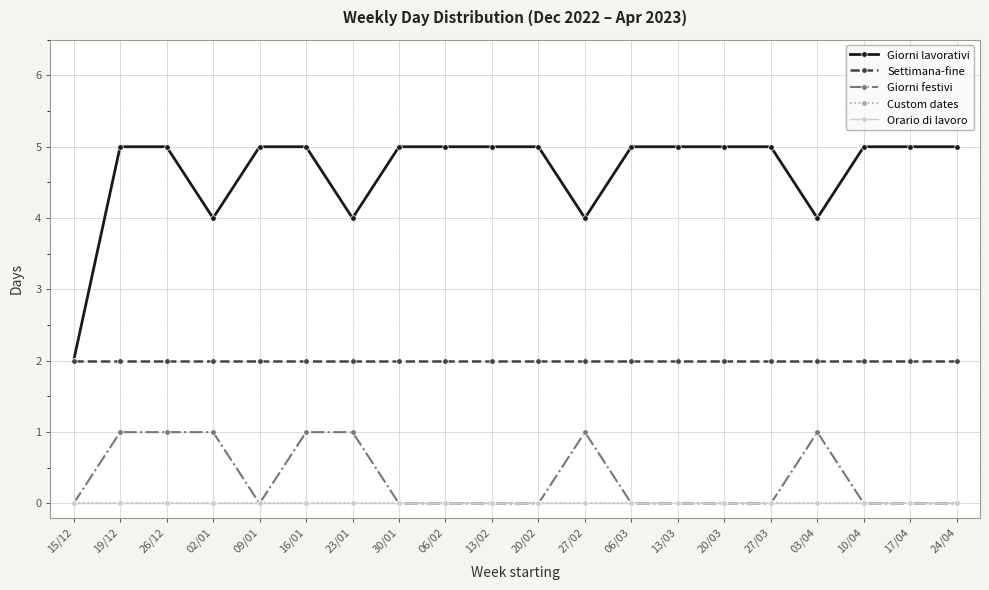

How many distinct data groups are displayed?

5